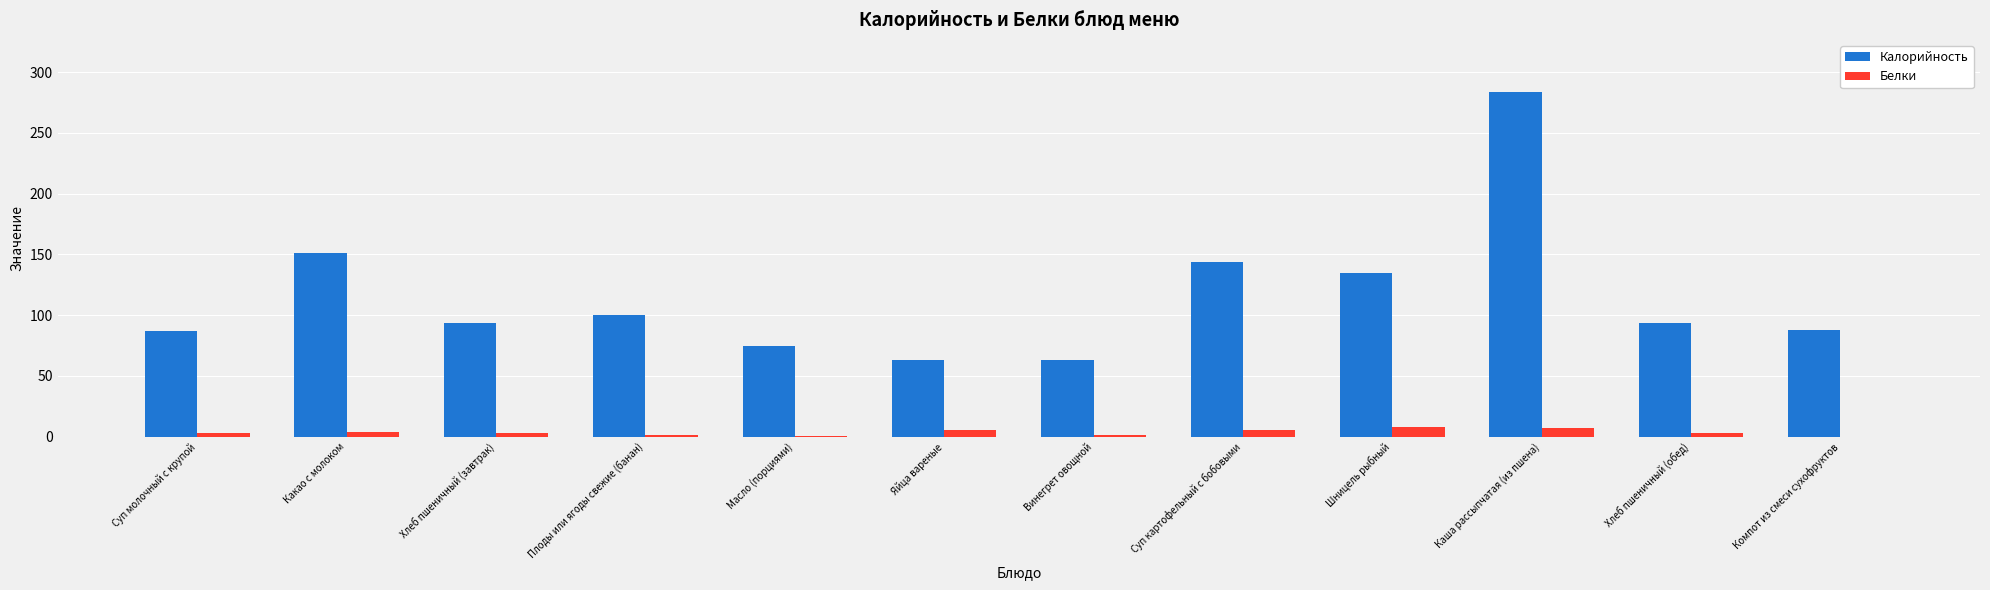

At which label does Калорийность reach its peak?

Каша рассыпчатая (из пшена)